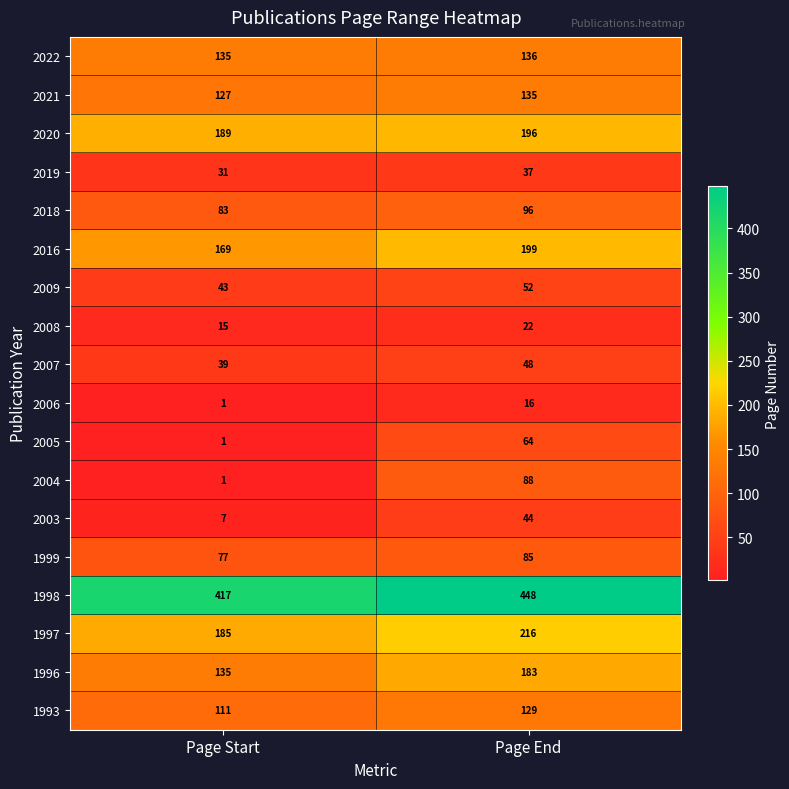

What is the maximum value for 2016?

199